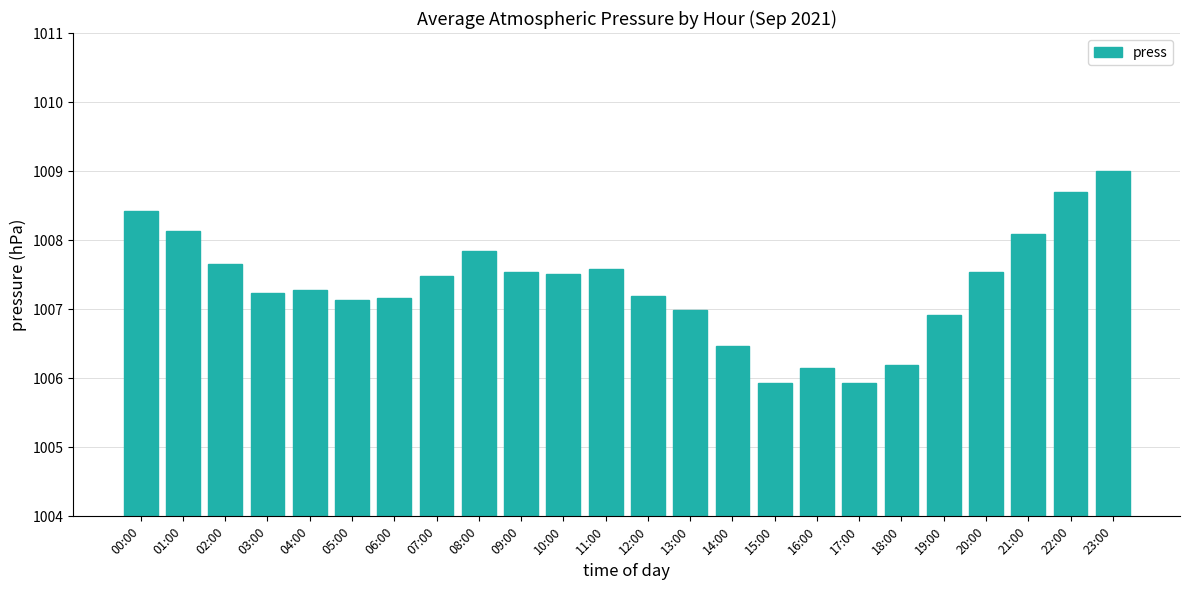

How many bars are there in total?

24